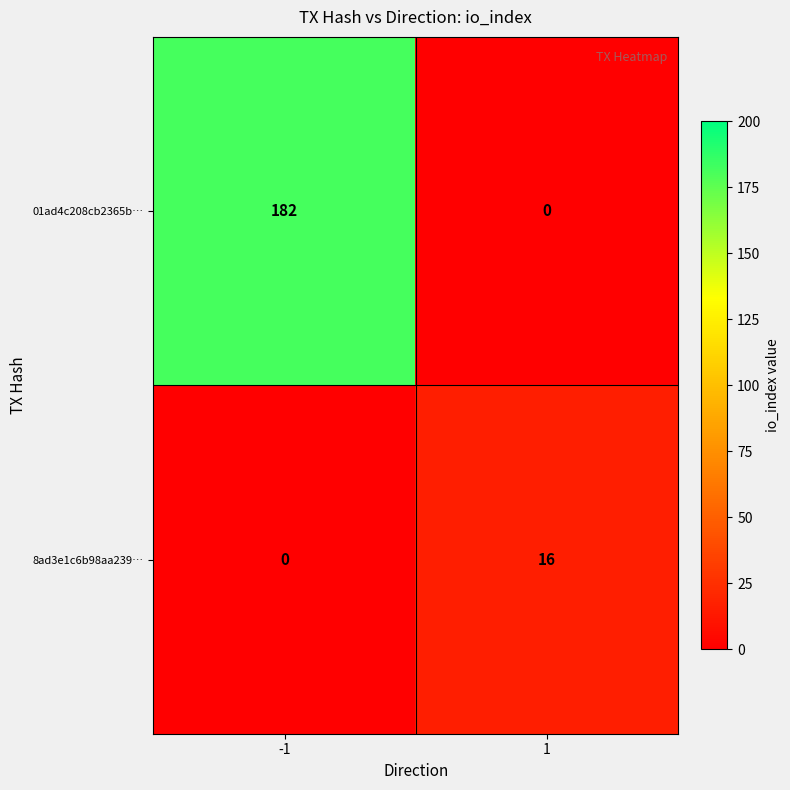

What is the greatest value displayed?

182